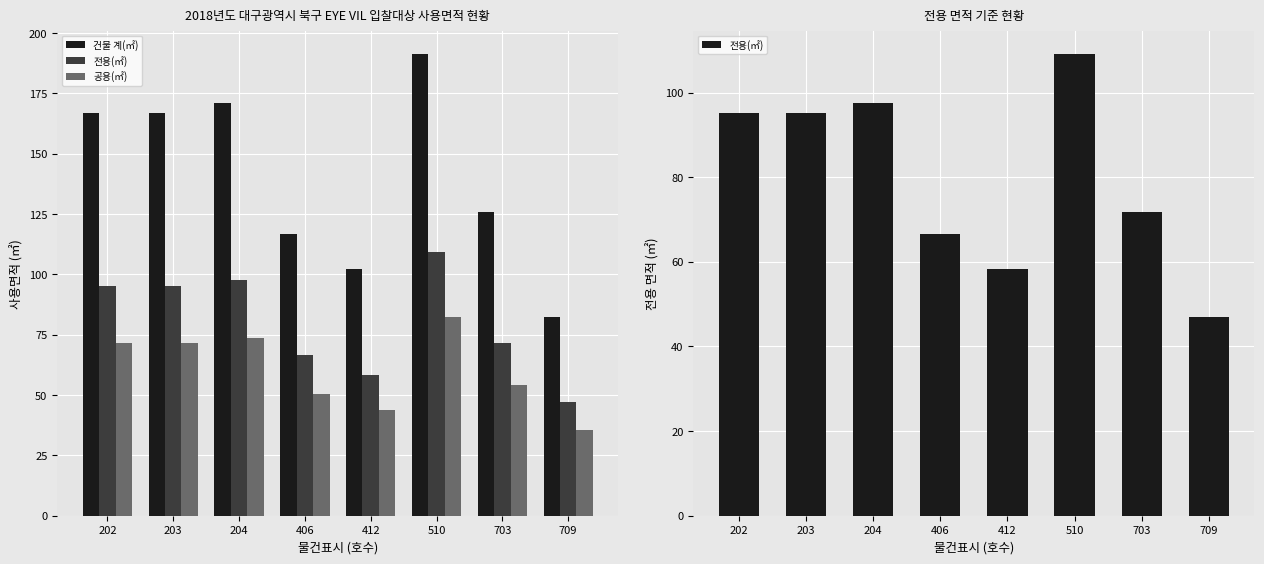

True or false: 공용(㎡) has a value of 35.8 at 703.

False